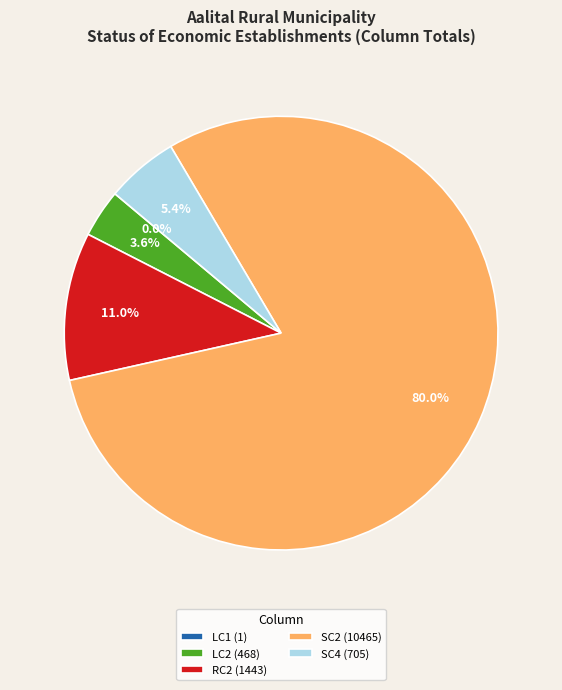

Does SC2 (10465) represent more than half of the total?

Yes